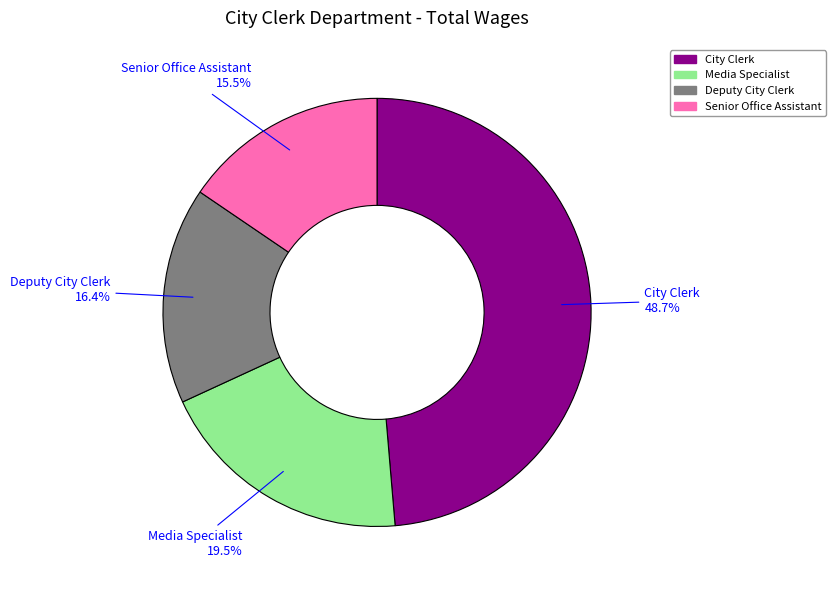

How many segments does this pie chart have?

4